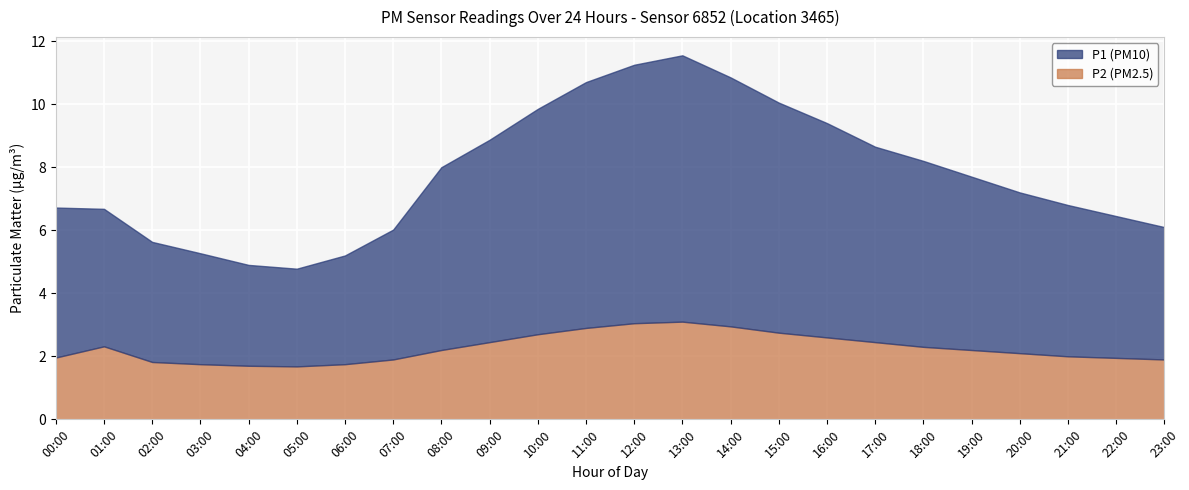

Rank the categories by P1 value from highest to lowest.

13:00, 12:00, 14:00, 11:00, 15:00, 10:00, 16:00, 09:00, 17:00, 18:00, 08:00, 19:00, 00:00, 20:00, 21:00, 22:00, 01:00, 23:00, 07:00, 02:00, 03:00, 06:00, 04:00, 05:00